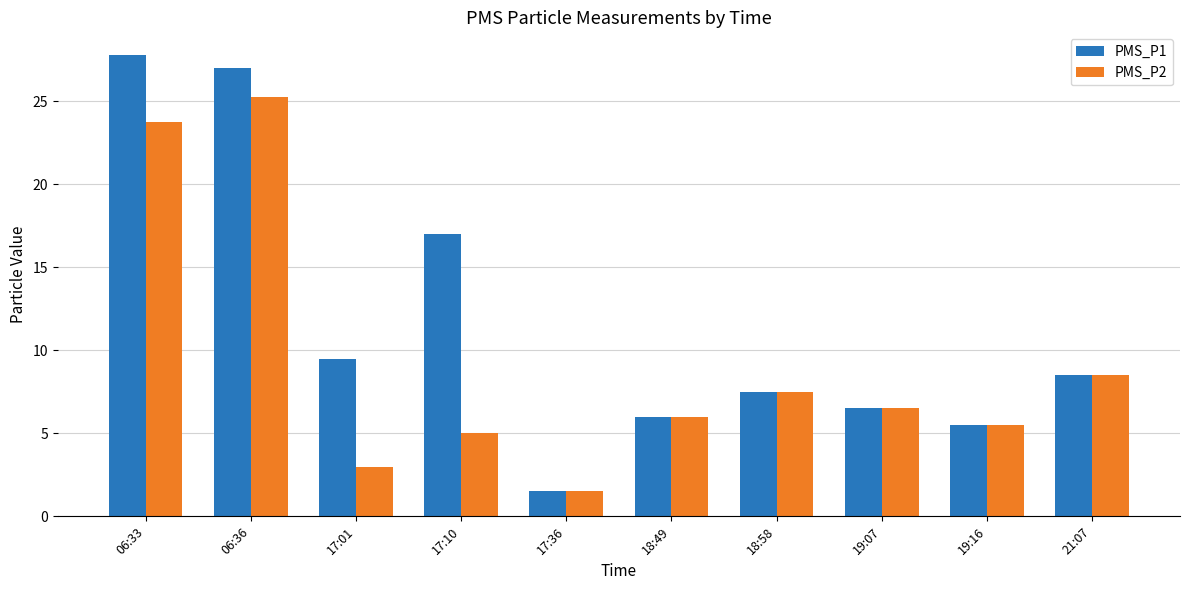

What is the sum of all PMS_P2 values?

92.5